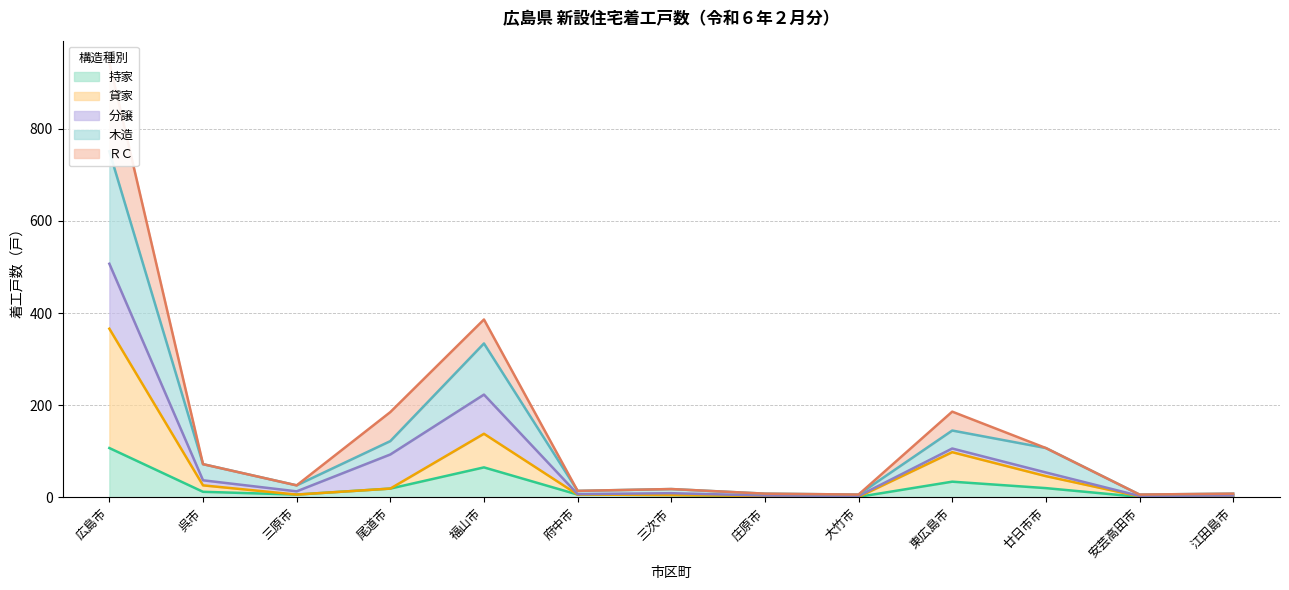

The 持家 series shows 0 at 江田島市. True or false?

True